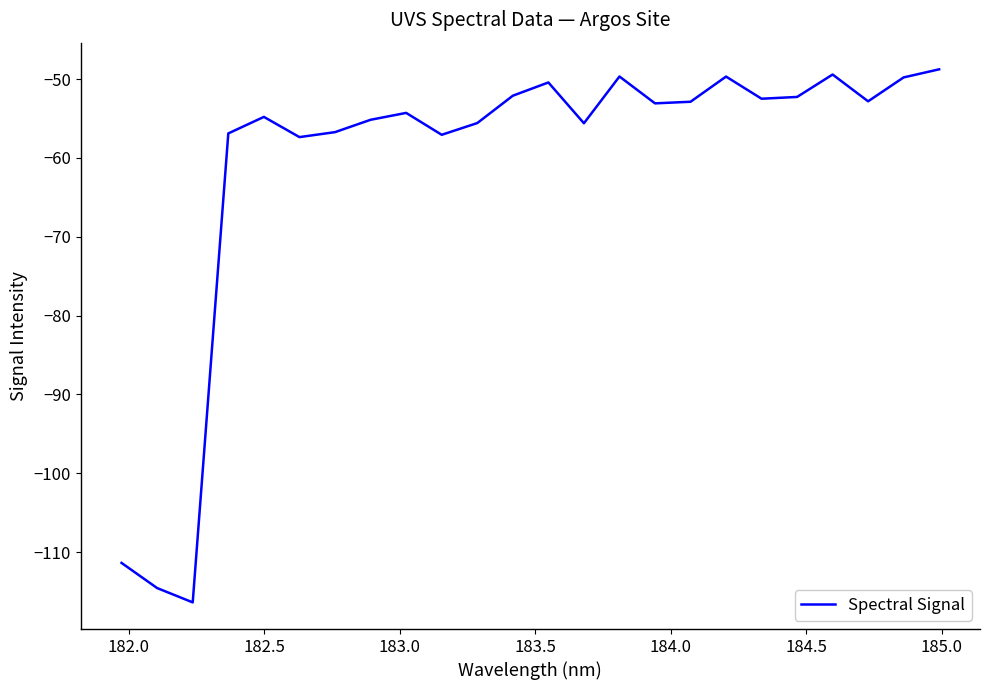

What is the greatest value displayed?

-48.8